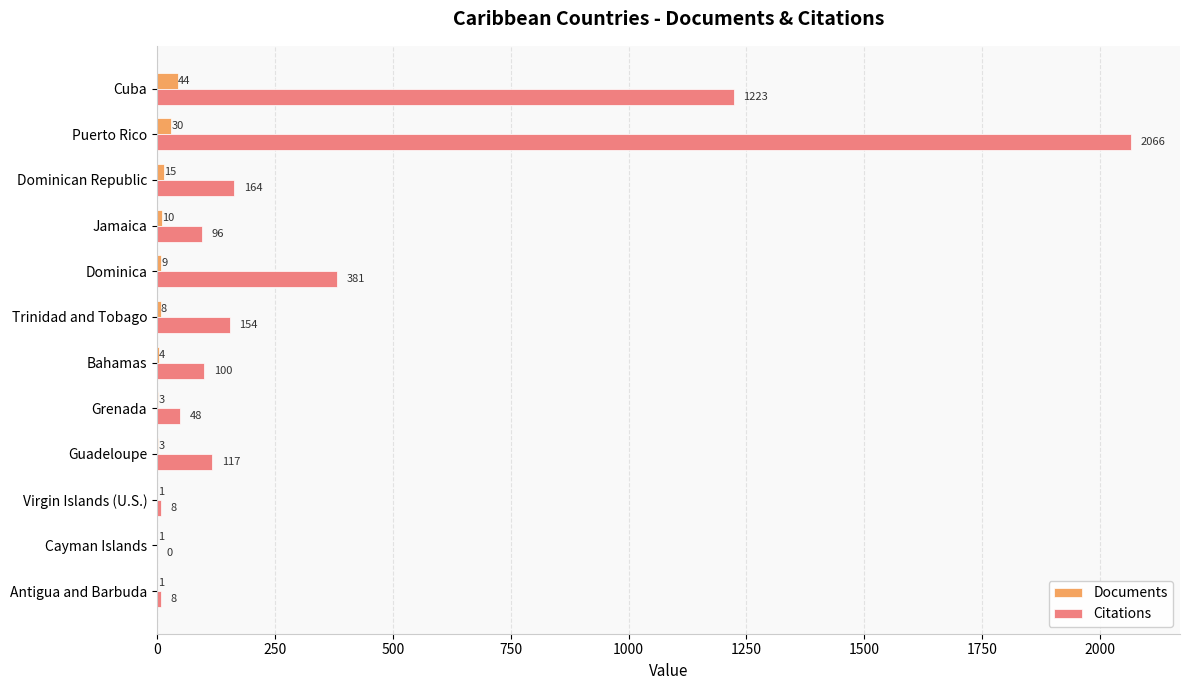

What are all the series names shown in the legend?

Documents, Citations